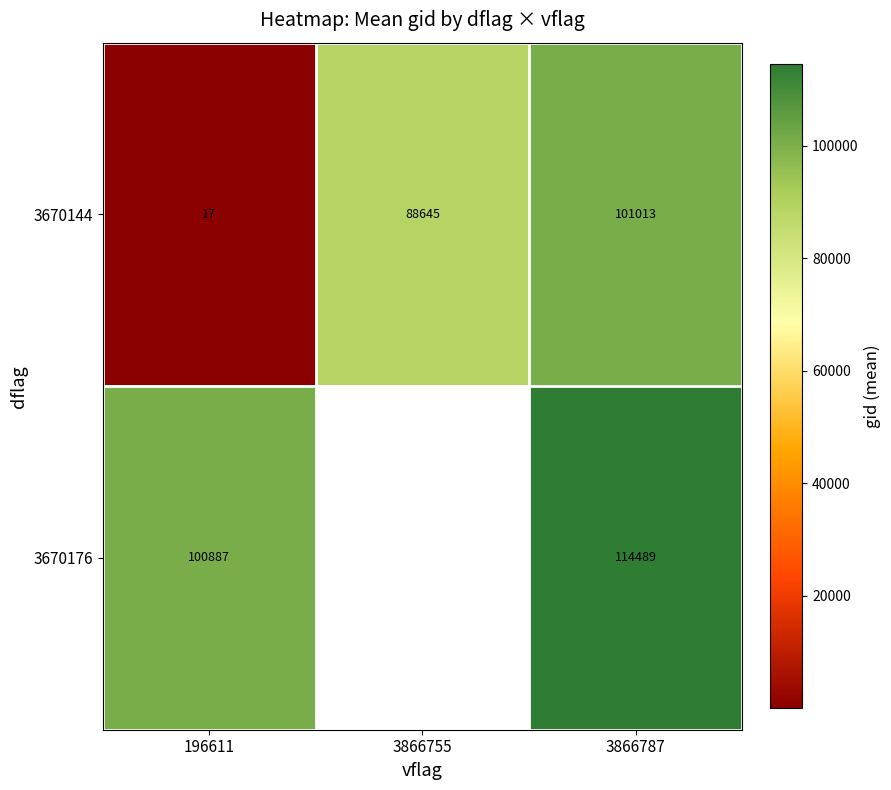

What is the difference between the row_0 values at 196611 and 3866787?

100996.0